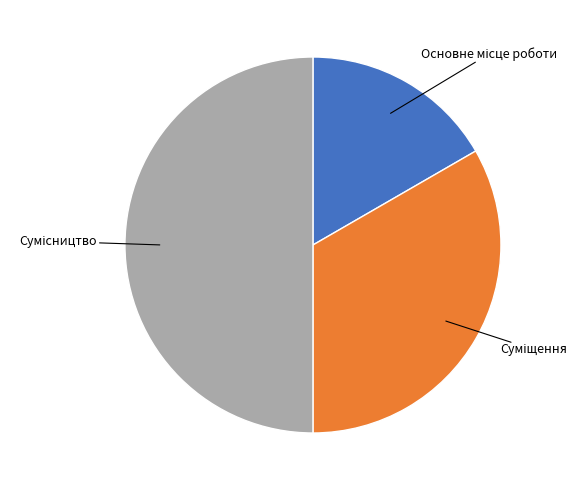

Is there any slice that represents more than half of the pie?

No